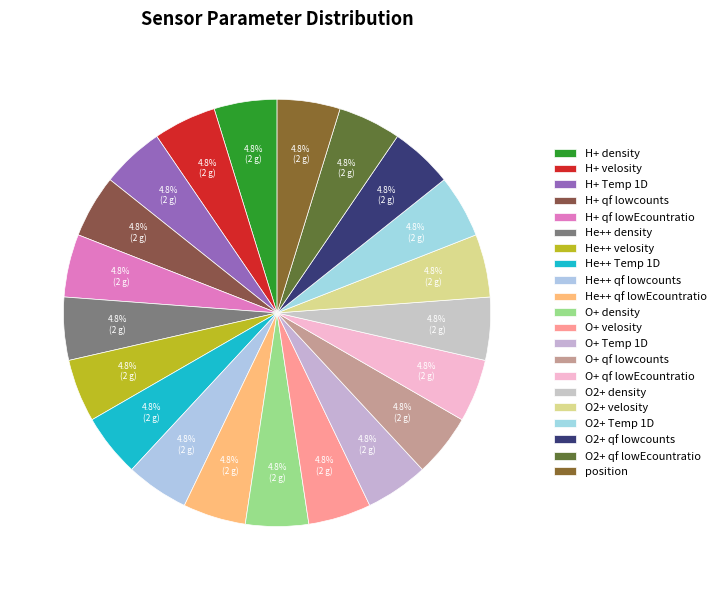

Count the number of slices in the pie.

21